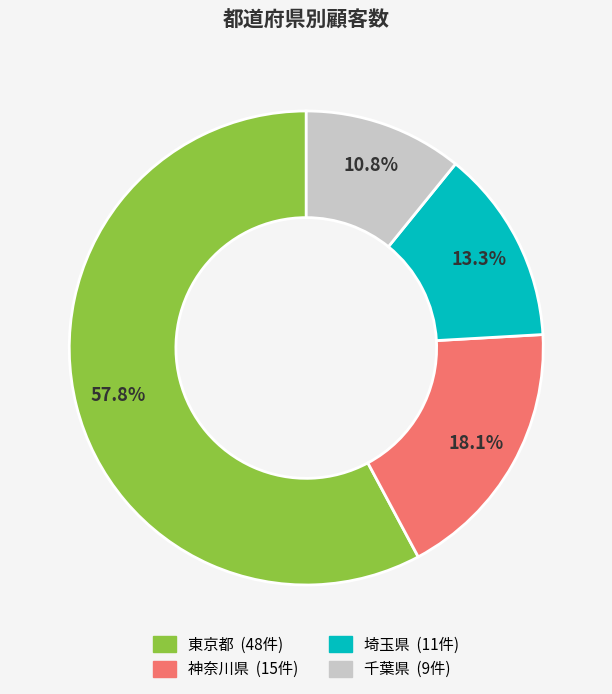

To the nearest percent, what portion does 神奈川県 represent?

18%